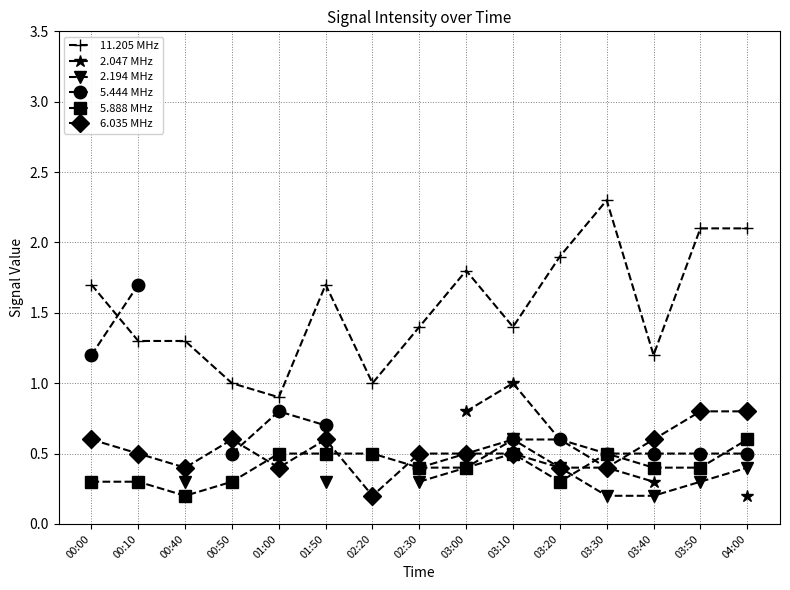

What is the label of the 7th point from the left?

02:20